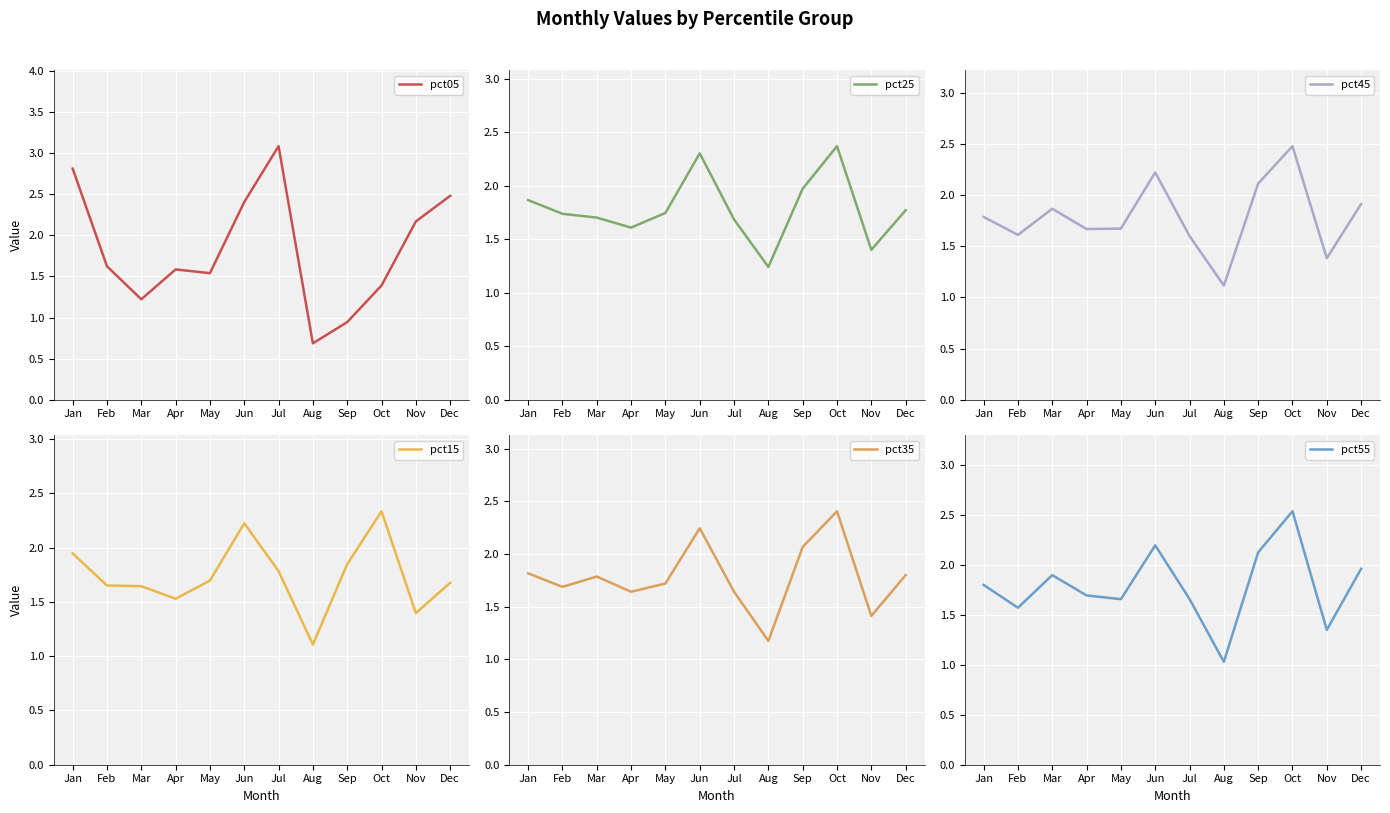

What is the total value across all series at Mar?

10.1